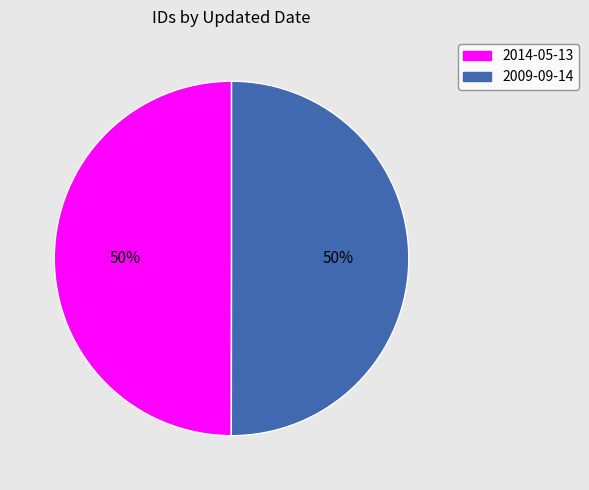

What is the ratio of the value at 2014-05-13 to the value at 2009-09-14?

1.0